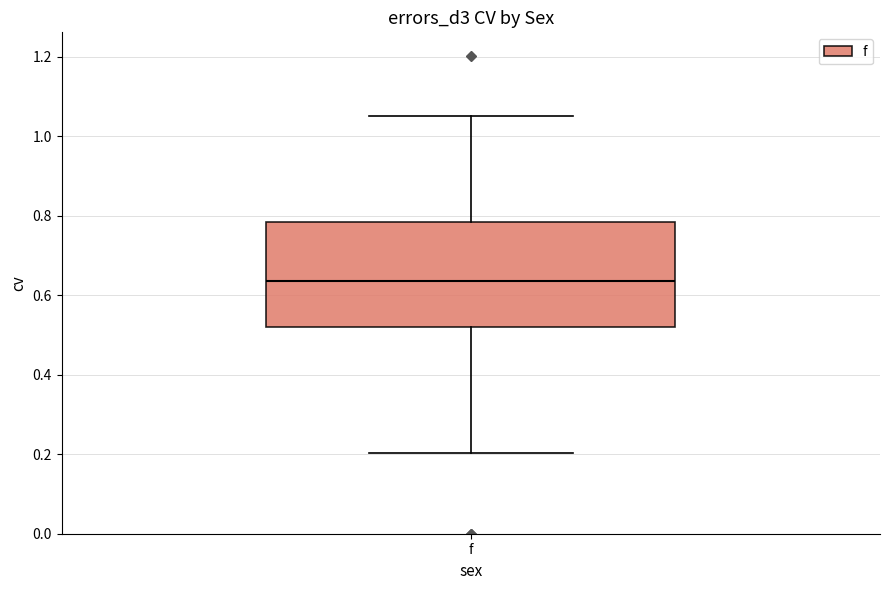

Transcribe this box plot: give where the median line is, the range the box spans, and where the two whiskers end, as read against the y-axis. The values are not printed on the chart, so give them approximately, as read against the axis.

median 0.64, box 0.52 to 0.78, whiskers 0.20 to 1.06